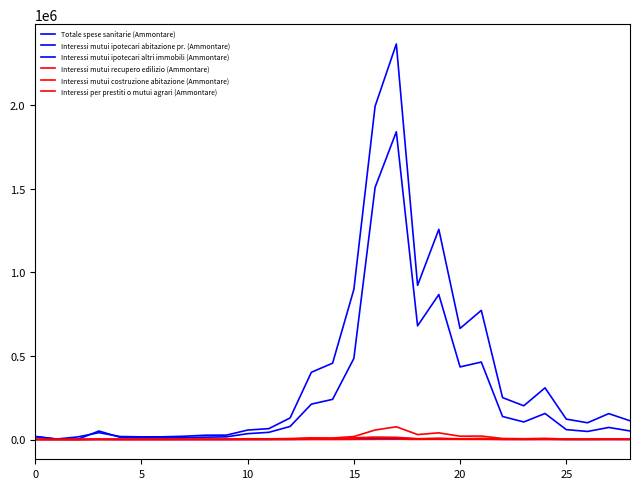

What is the difference between the maximum and minimum values in the Interessi mutui recupero edilizio (Ammontare) series?

1450